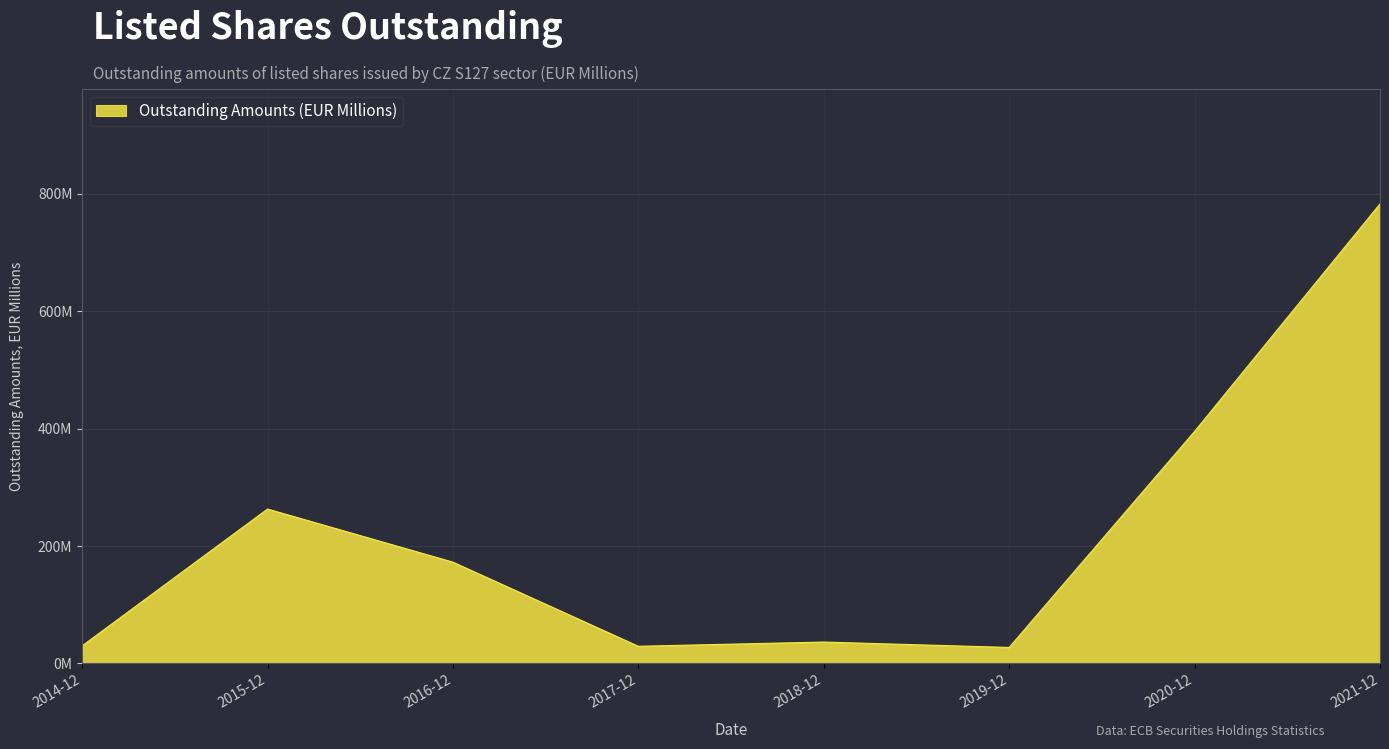

Is it true that the value at 2018-12 is 50.0?

False